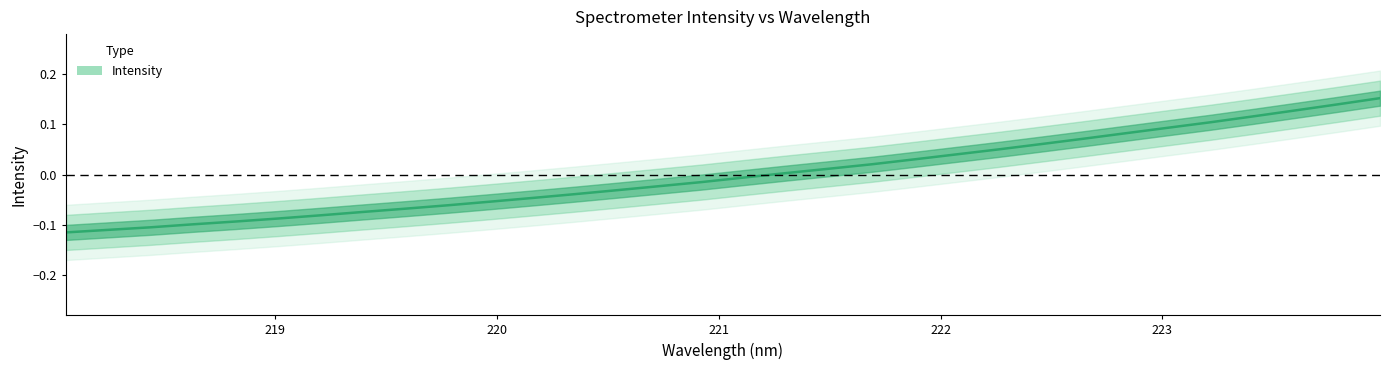

The value at 7 is -0.0. True or false?

False